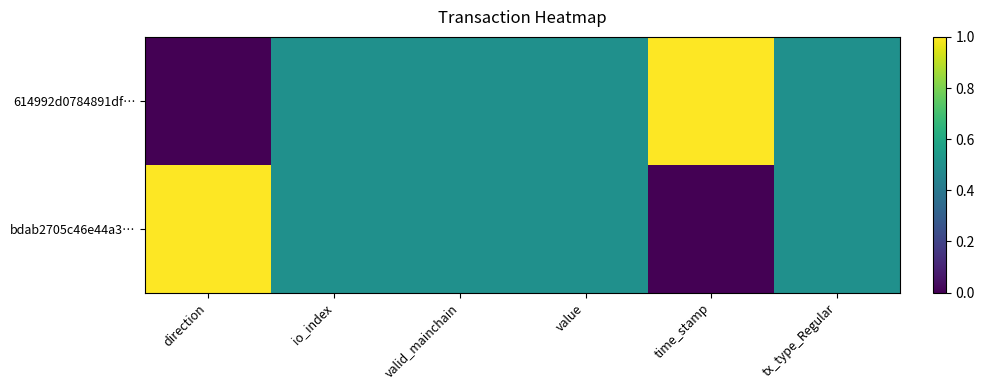

Which category has the highest value across all series?

time_stamp